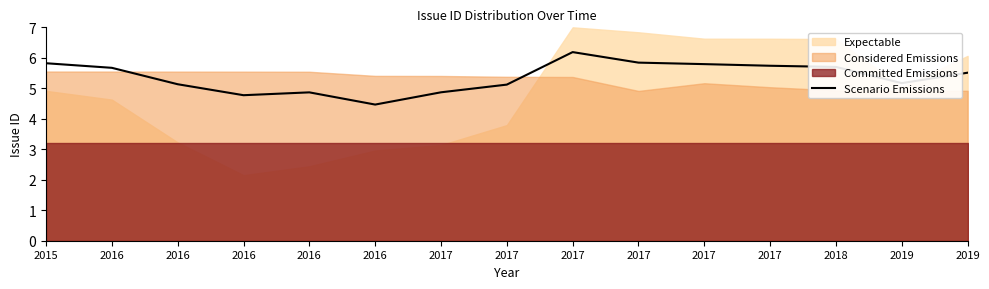

The value at 2017 is 5.8. True or false?

True